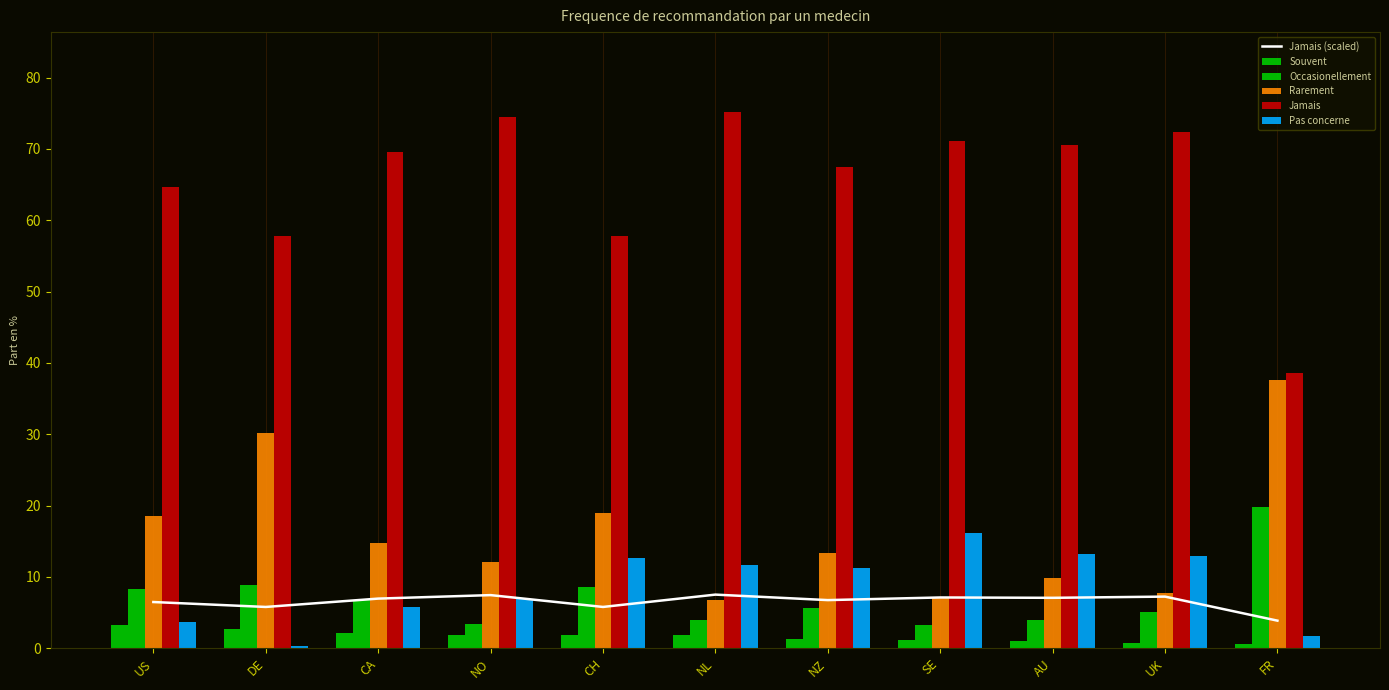

What is the maximum value for Souvent?

3.3